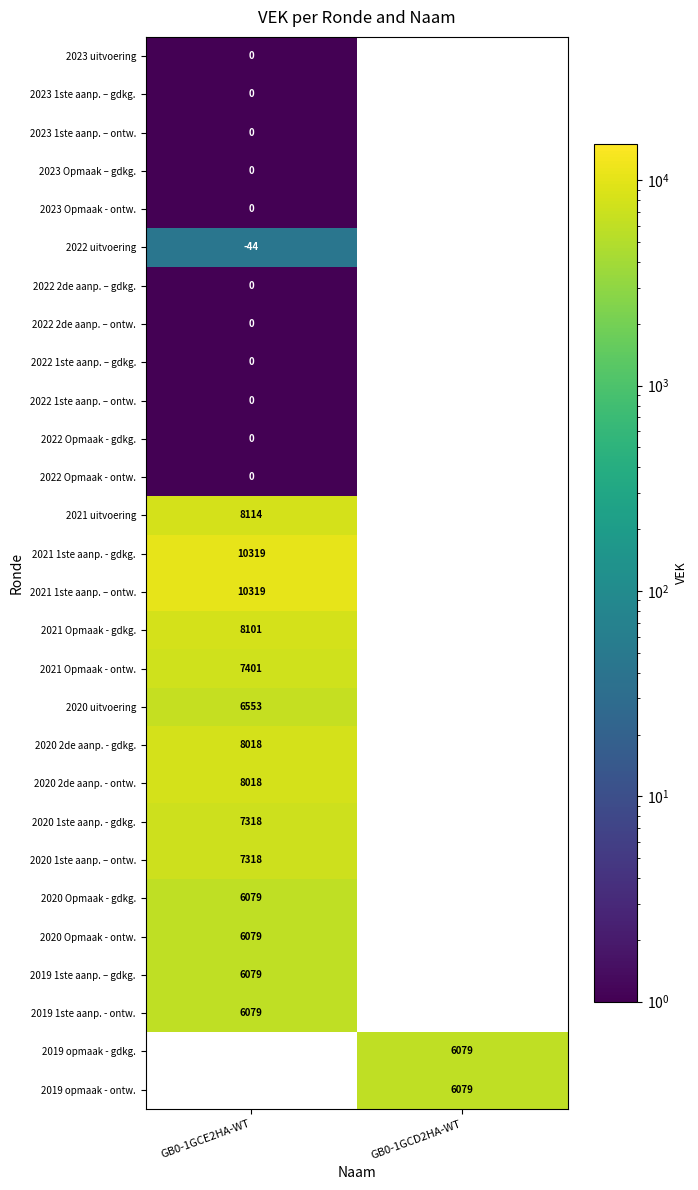

Is it true that 2020 1ste aanp. - gdkg. equals 7318.0 at GB0-1GCE2HA-WT?

True